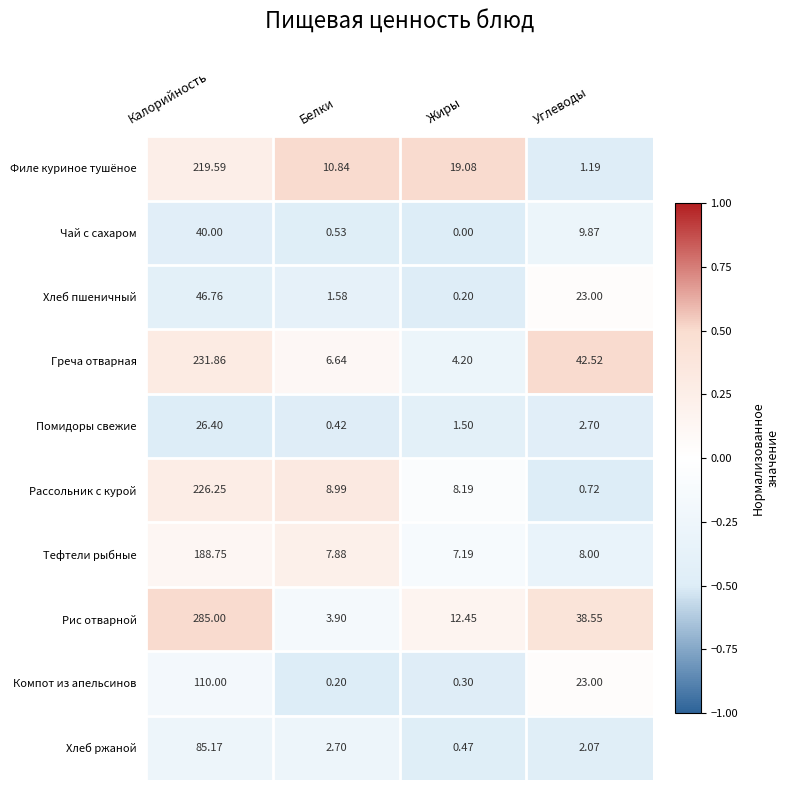

Which category has the lowest value in the Рассольник с курой series?

Углеводы